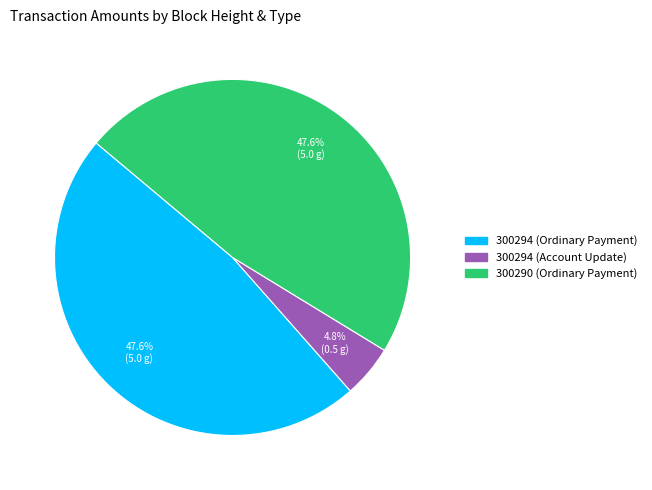

What is the smallest slice in the pie chart?

300294 (Account Update)